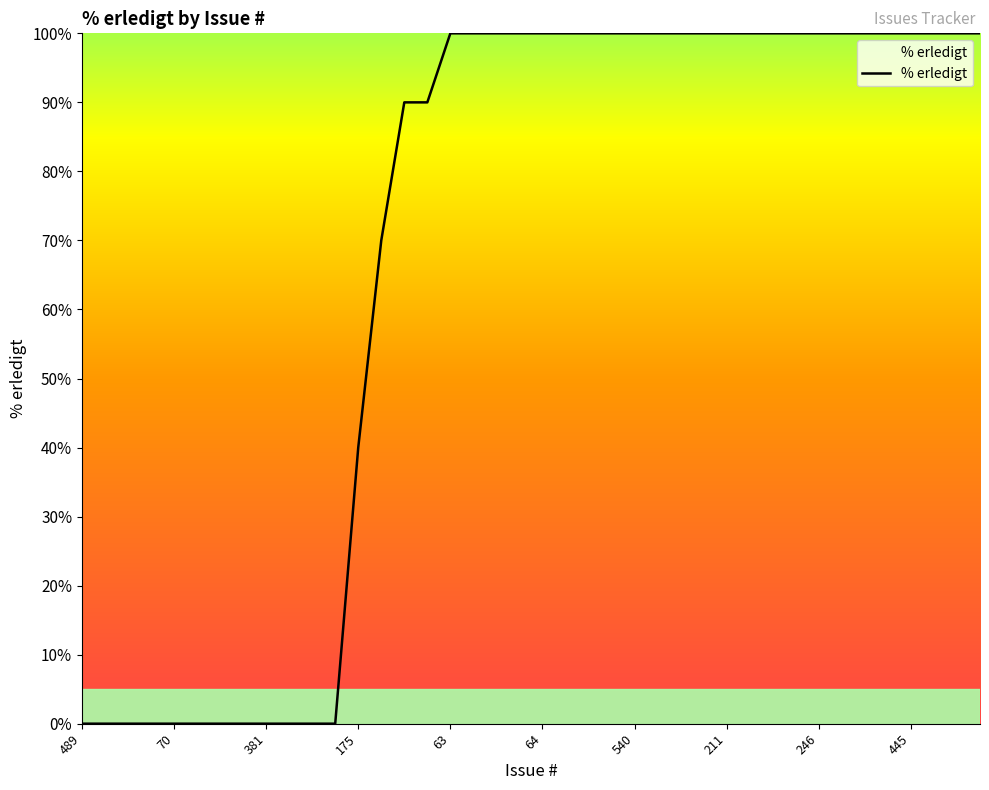

Count the values in the range 0 to 100.

40